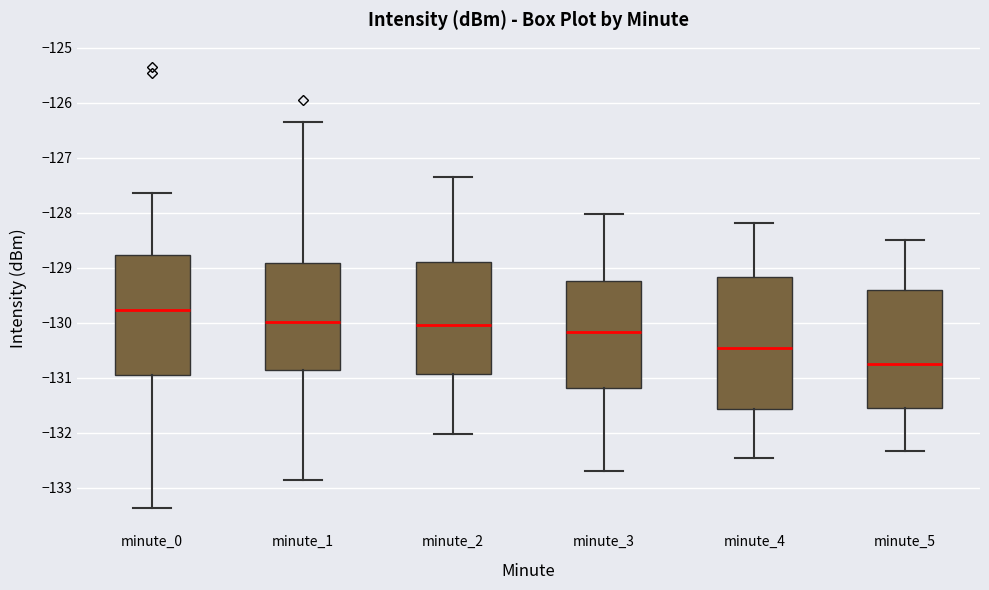

Reading left to right, transcribe this box plot: for each box, give where its median line is, the range the box spans, and where its two whiskers end, as read against the y-axis. The values are not printed on the chart, so give them approximately, as read against the axis.

minute_0: median -129.8, box -131.0 to -128.8, whiskers -133.4 to -127.6
minute_1: median -130.0, box -130.9 to -128.9, whiskers -132.9 to -126.4
minute_2: median -130.0, box -130.9 to -128.9, whiskers -132.0 to -127.4
minute_3: median -130.2, box -131.2 to -129.2, whiskers -132.7 to -128.0
minute_4: median -130.5, box -131.6 to -129.2, whiskers -132.5 to -128.2
minute_5: median -130.7, box -131.5 to -129.4, whiskers -132.3 to -128.5